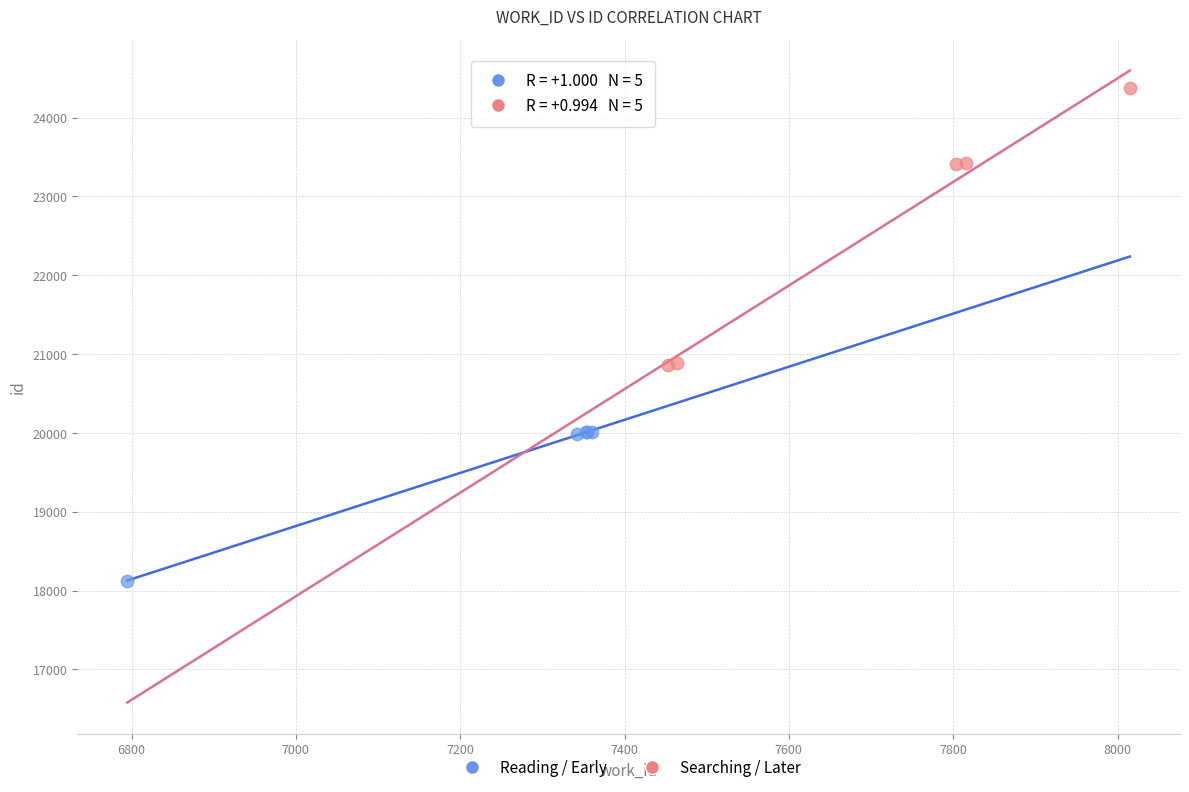

Which series reaches the maximum Y coordinate?

Searching / Later